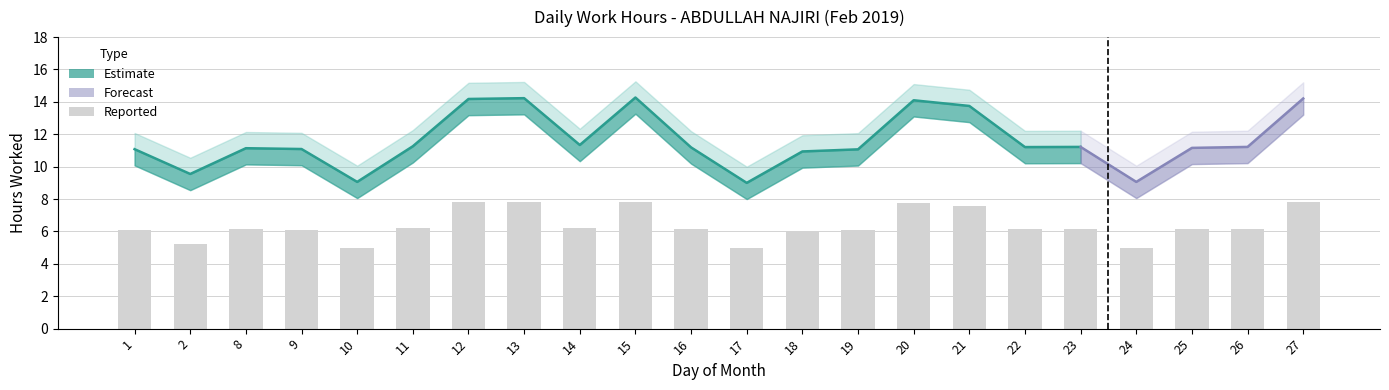

Is the value of Low Upper at 15 greater than the value of Low Lower at 9?

Yes